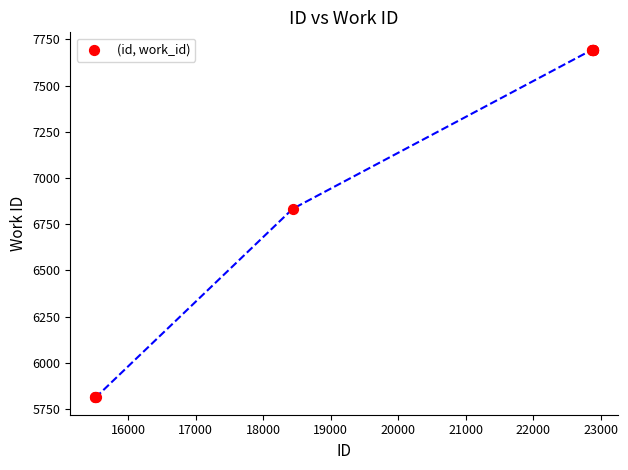

What Y value in the scatter plot is closest to 6753?

6833